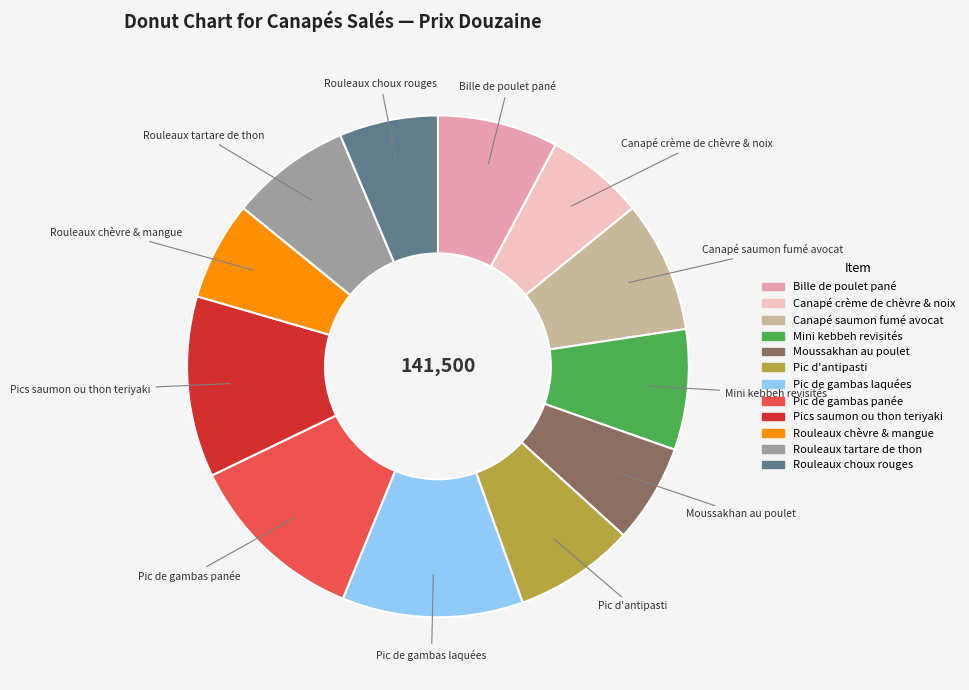

How many slices are in this pie chart?

12